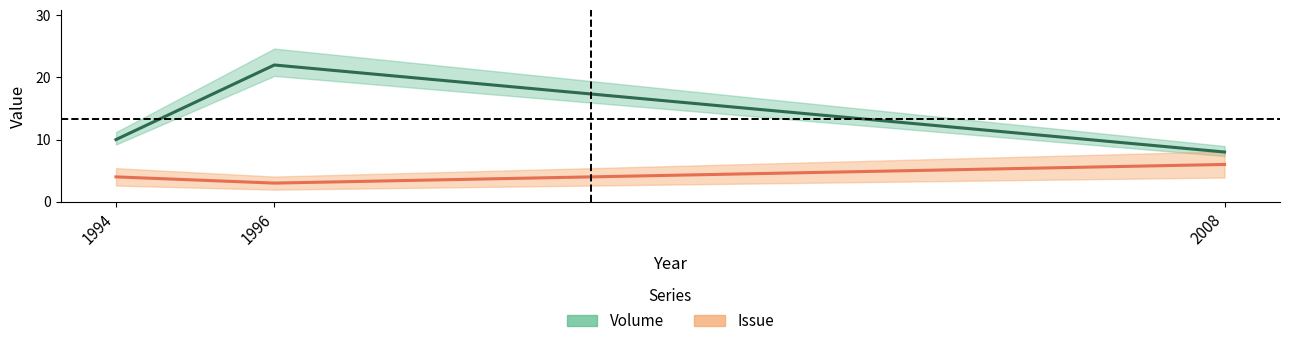

The Issue series shows 8 at 2008. True or false?

False